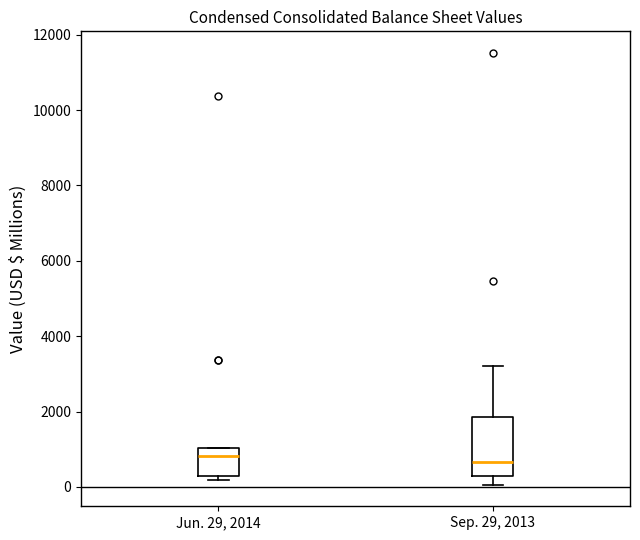

Reading left to right, read every box against the y-axis: the position of its median line, the range the box covers, and the ends of its whiskers. The values are not printed on the chart, so give them approximately, as read against the axis.

Jun. 29, 2014: median 800, box 200 to 1000, whiskers 200 (just below the box's lower edge) to 1000
Sep. 29, 2013: median 600, box 200 to 1800, whiskers 0 to 3200